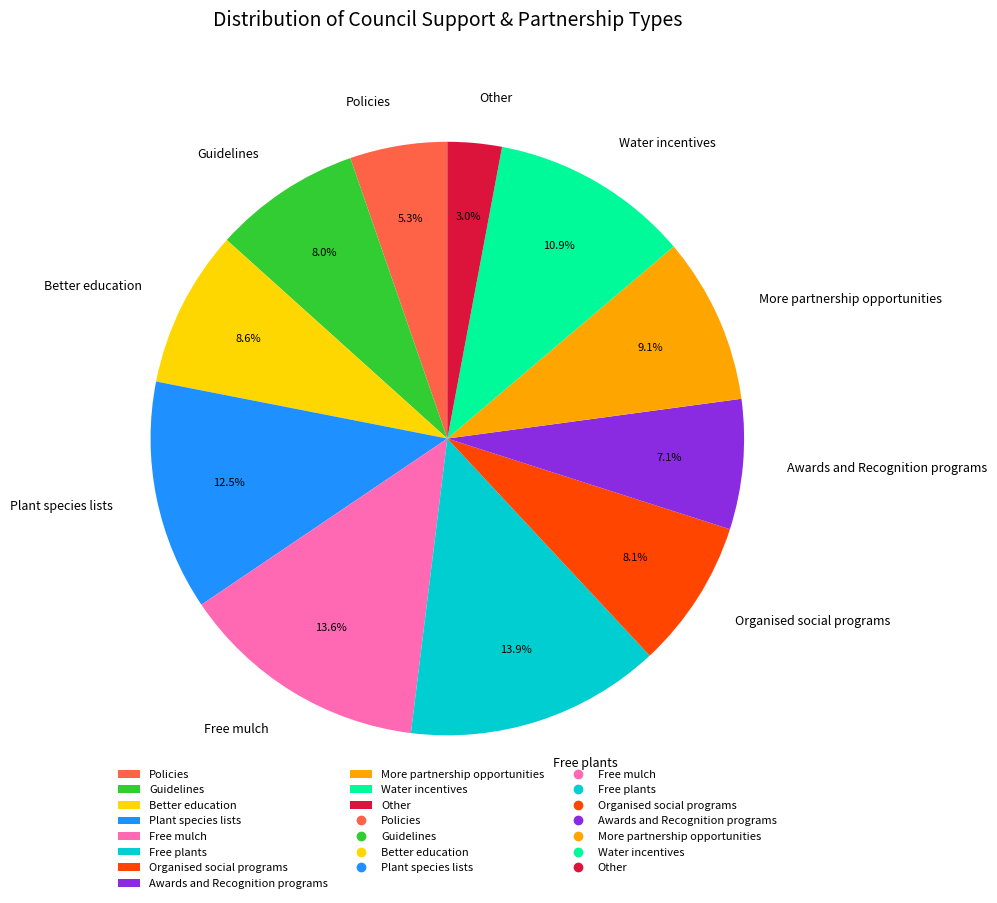

The Awards and Recognition programs slice represents 1% of the pie. True or false?

False